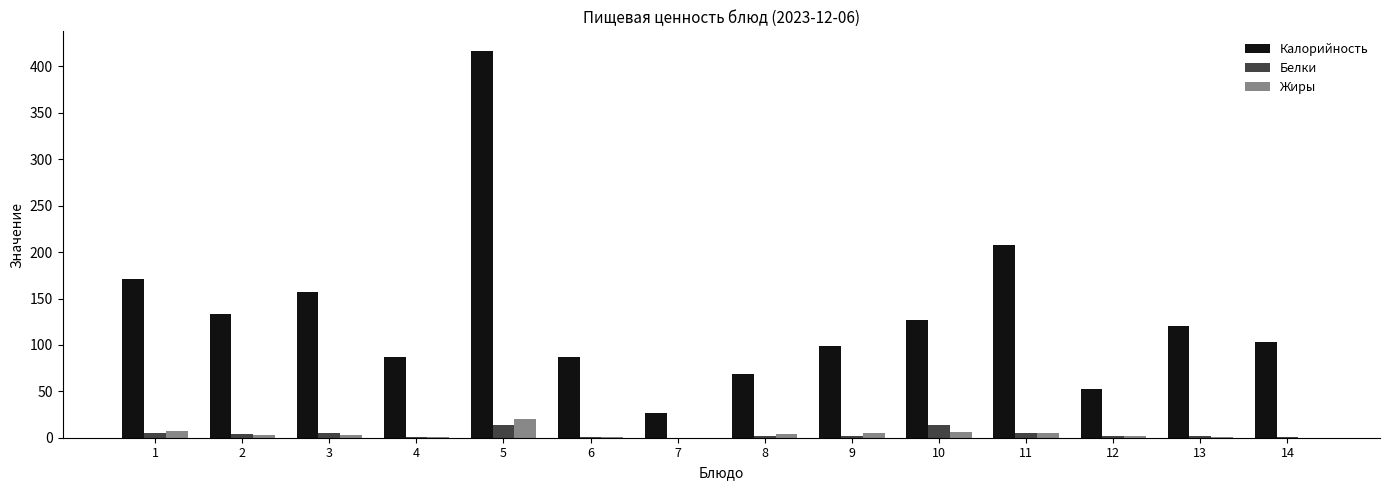

What is the average value of the Белки series?

3.9